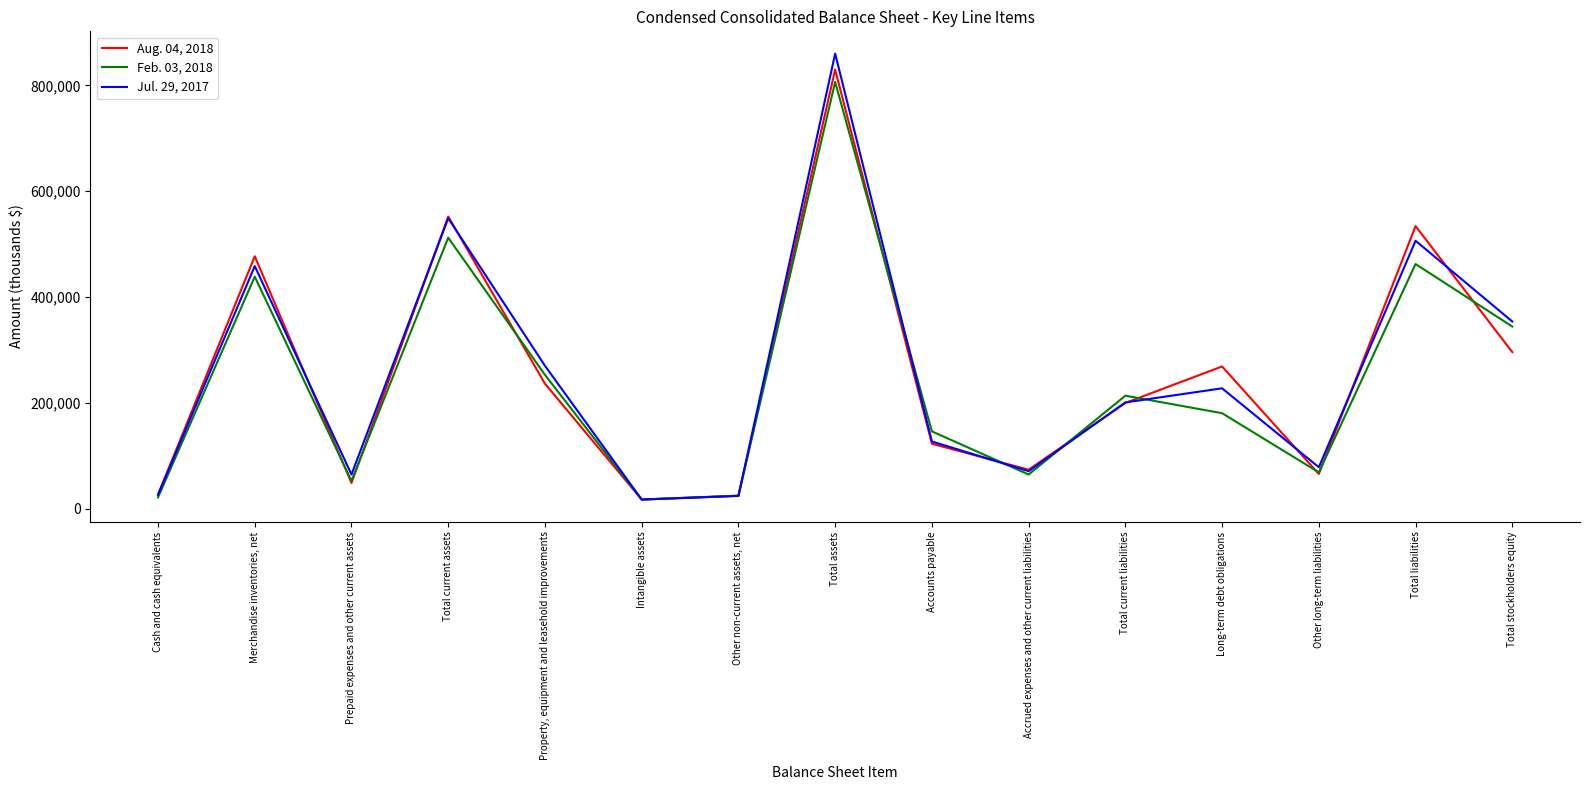

What is the total value across all series at Accrued expenses and other current liabilities?

208702